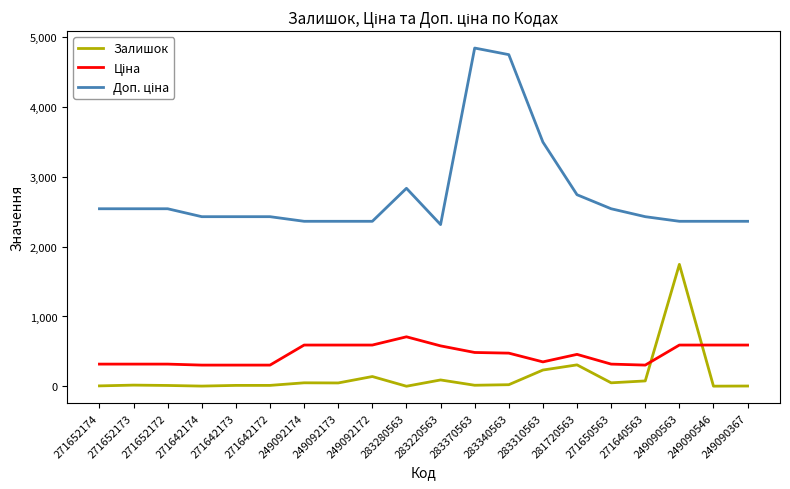

How many series are shown in this chart?

3